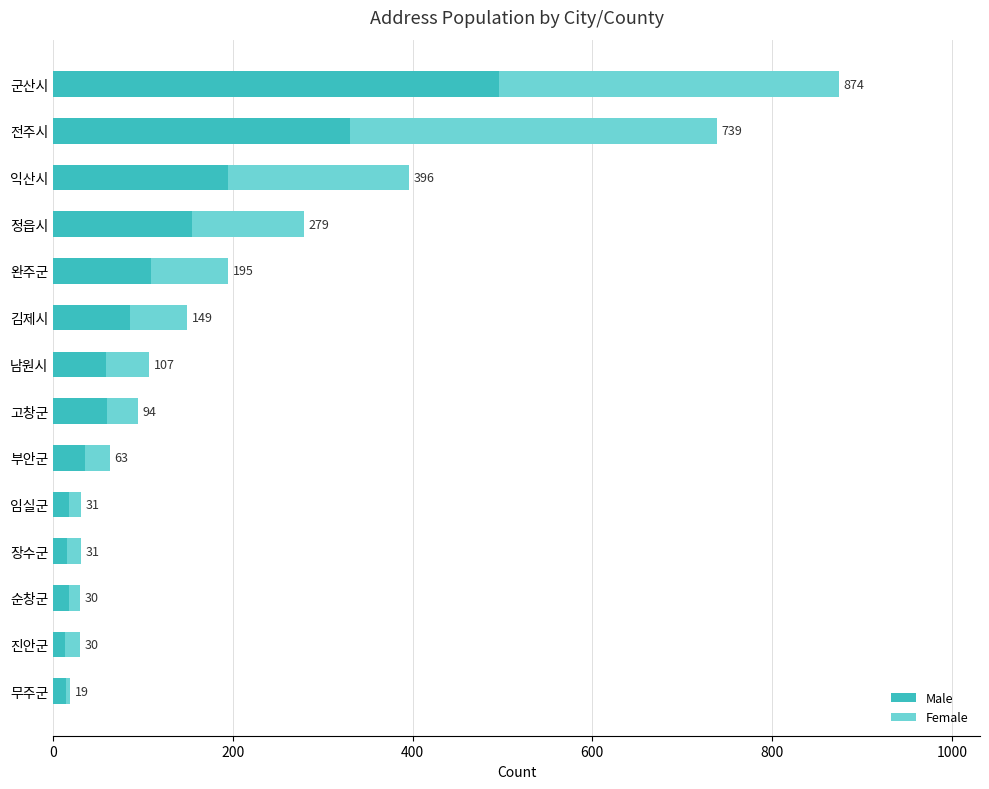

List the series in order of their overall mean, highest first.

Male, Female